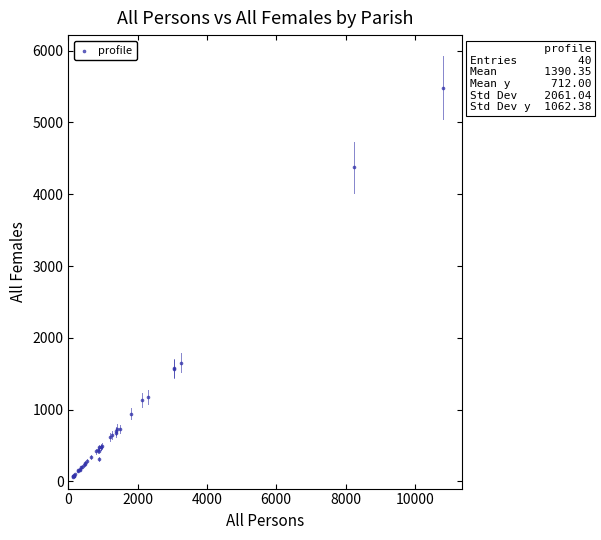

What Y value in the scatter plot is closest to 2773?

1653